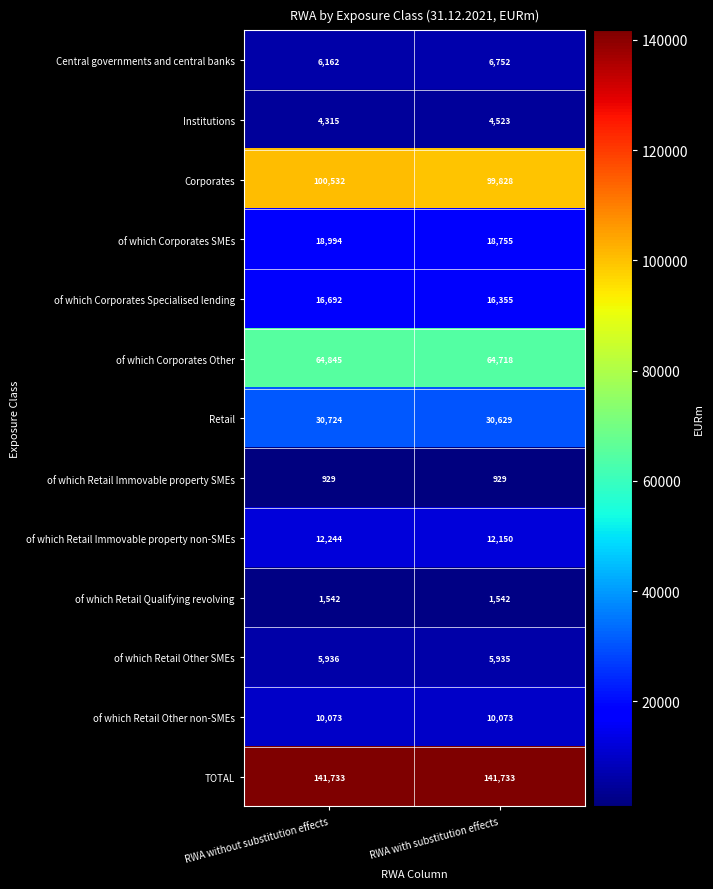

Between RWA without substitution effects and RWA with substitution effects, which series saw the biggest shift?

Corporates